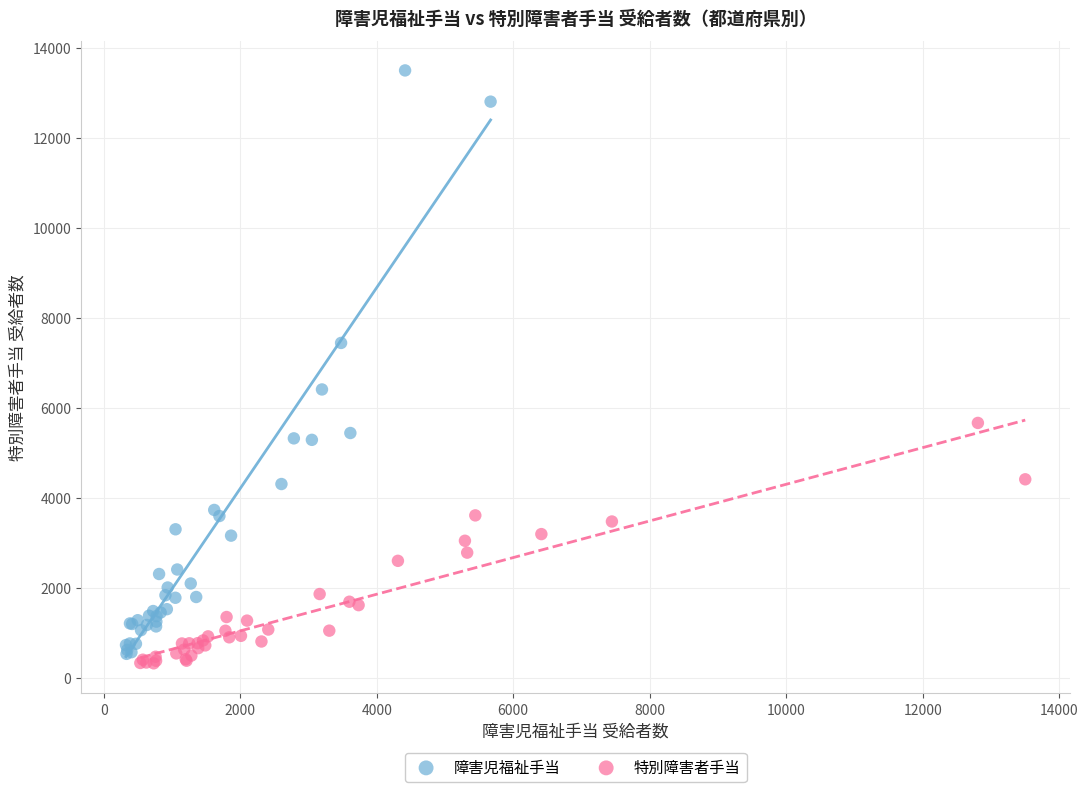

What are all the series names shown in the legend?

障害児福祉手当, 特別障害者手当